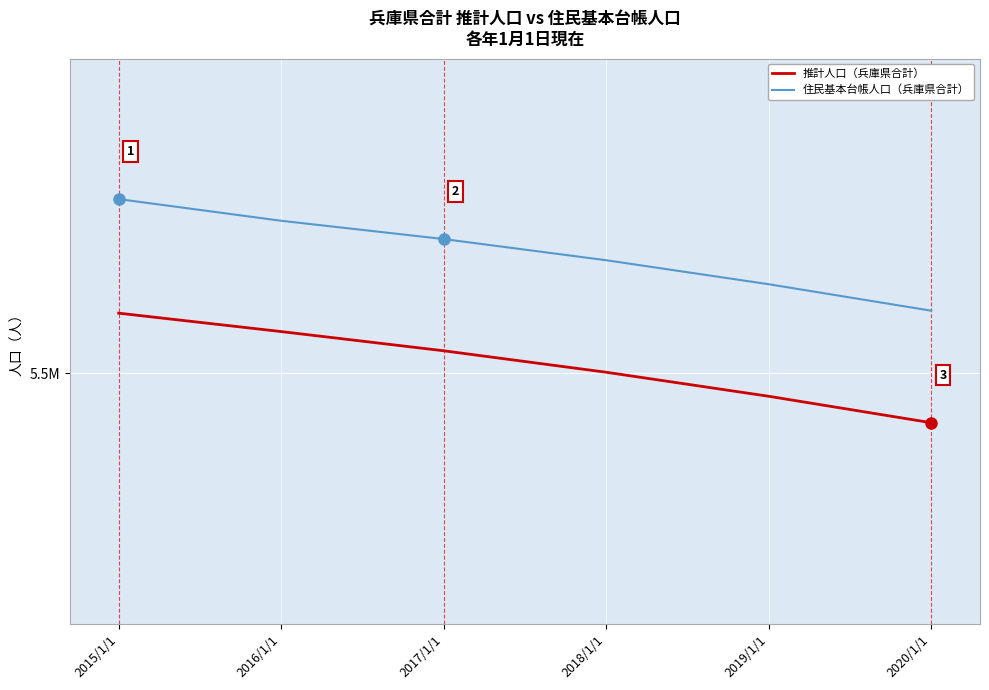

What are all the series names shown in the legend?

推計人口（兵庫県合計）, 住民基本台帳人口（兵庫県合計）